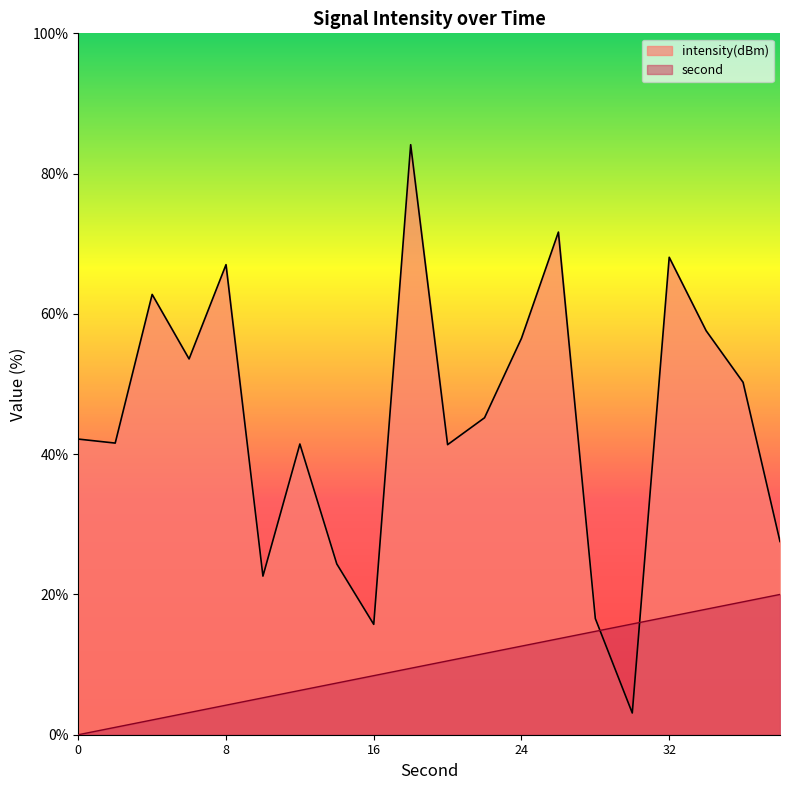

At 0, list the series in order from largest to smallest.

intensity(dBm), second